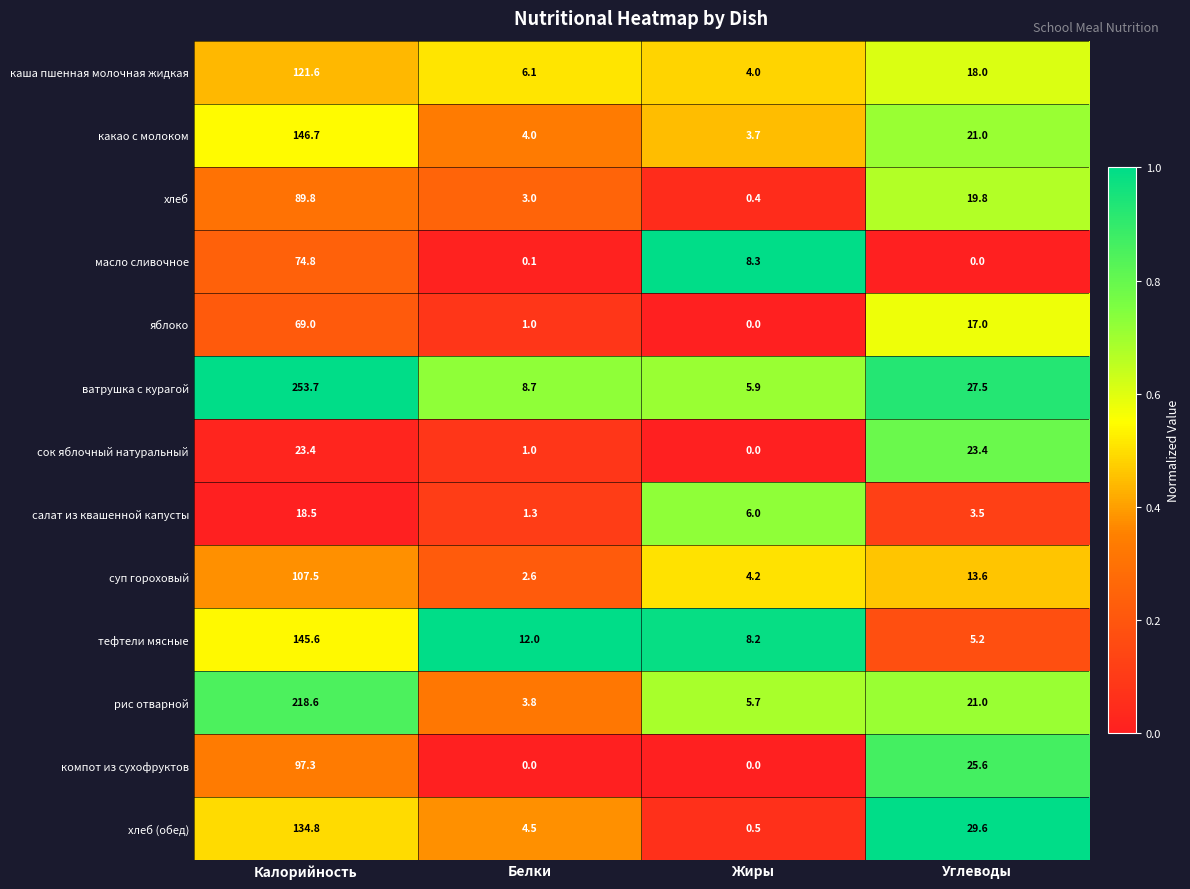

Rank the categories by хлеб (обед) value from lowest to highest.

Жиры, Белки, Углеводы, Калорийность